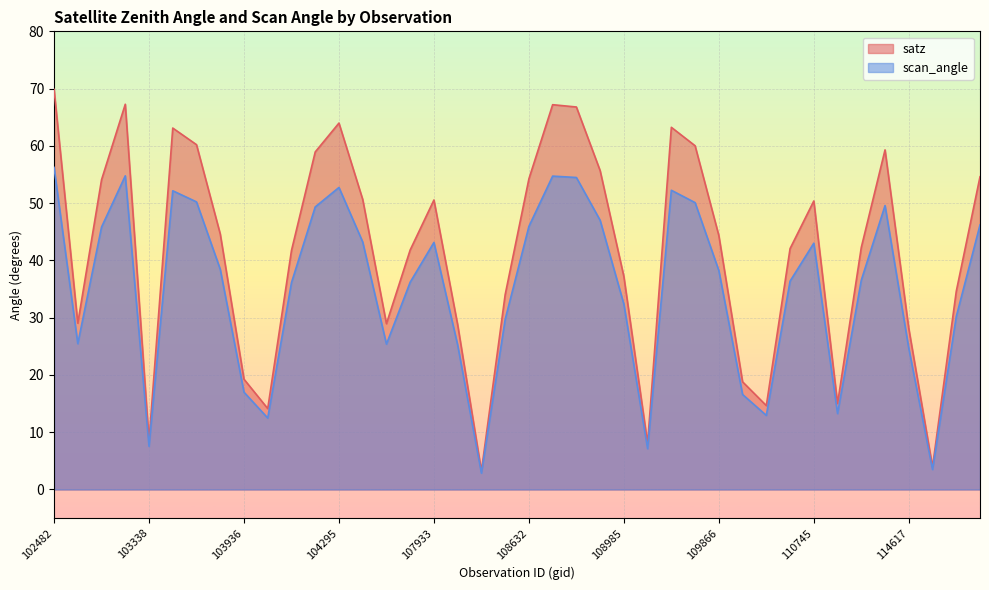

True or false: scan_angle and satz cross at least once.

False